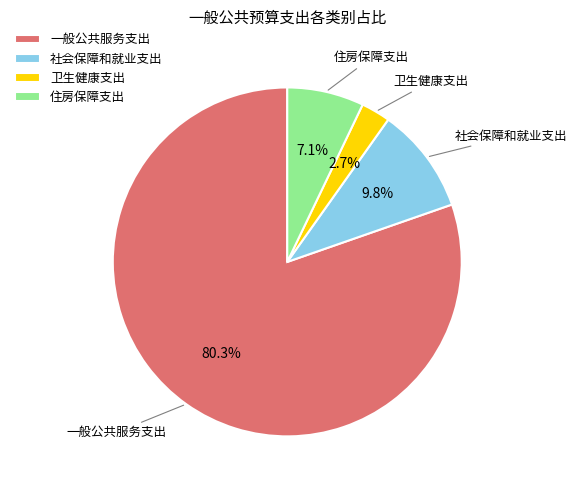

What percentage do 社会保障和就业支出 and 卫生健康支出 together represent?

12.5%